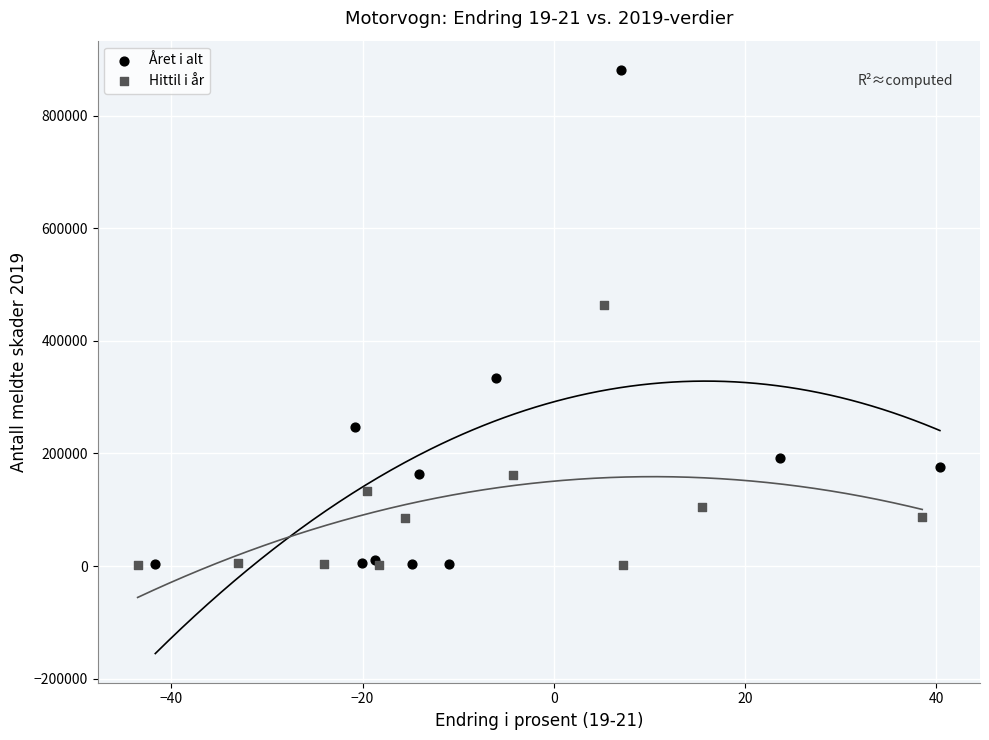

Which series has the largest Y range (max minus min)?

Året i alt